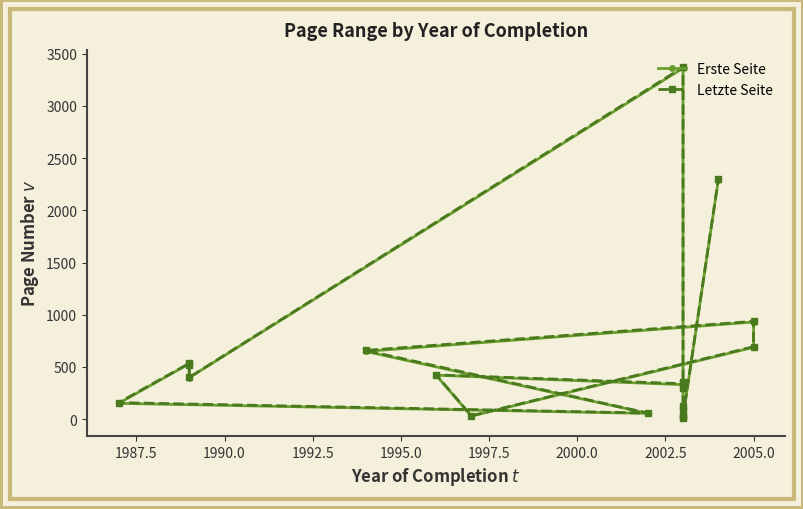

What is the sum of the Letzte Seite values at 1990.0 and 1992.5?

3772